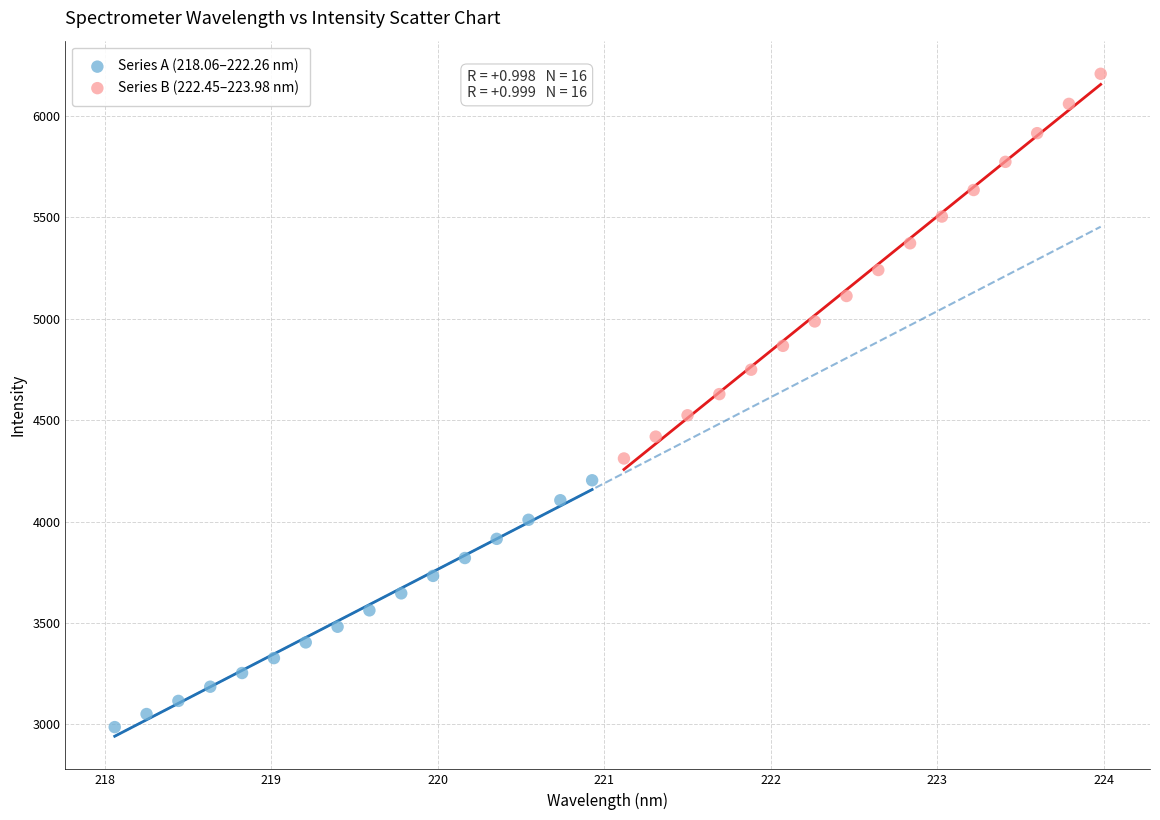

Which series reaches the minimum Y coordinate?

Series A (218.06–222.26 nm)